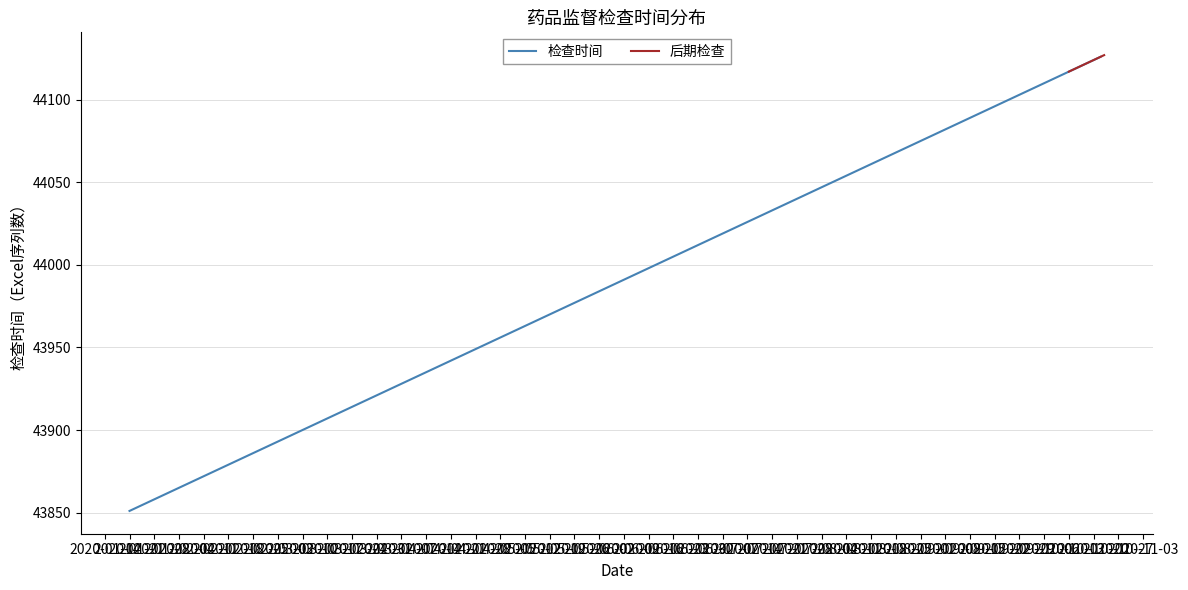

What is the maximum value for 后期检查?

44127